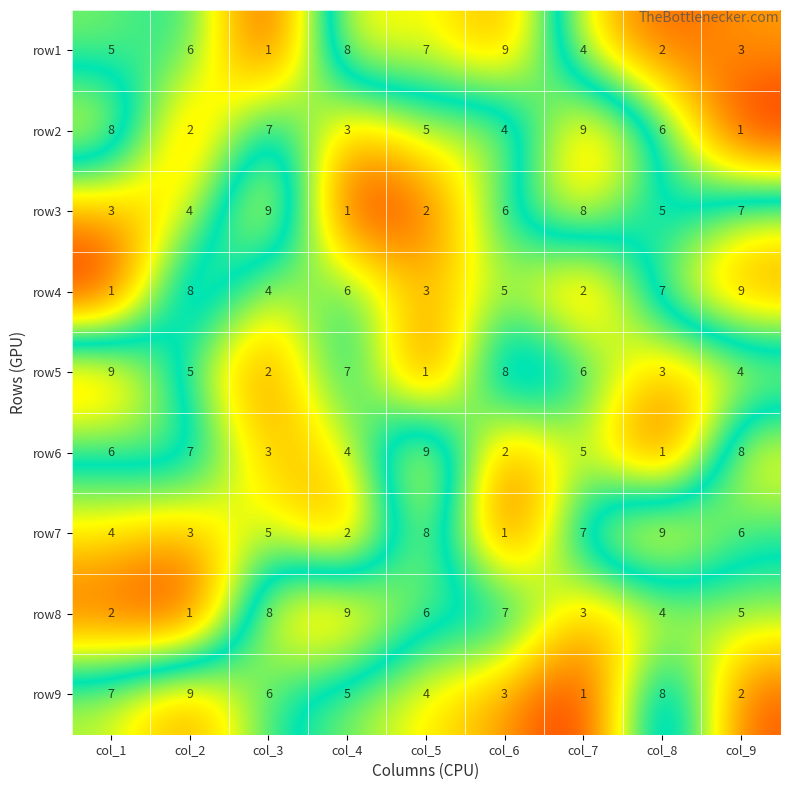

Is the value of row4 at col_4 greater than the value of row2 at col_5?

Yes